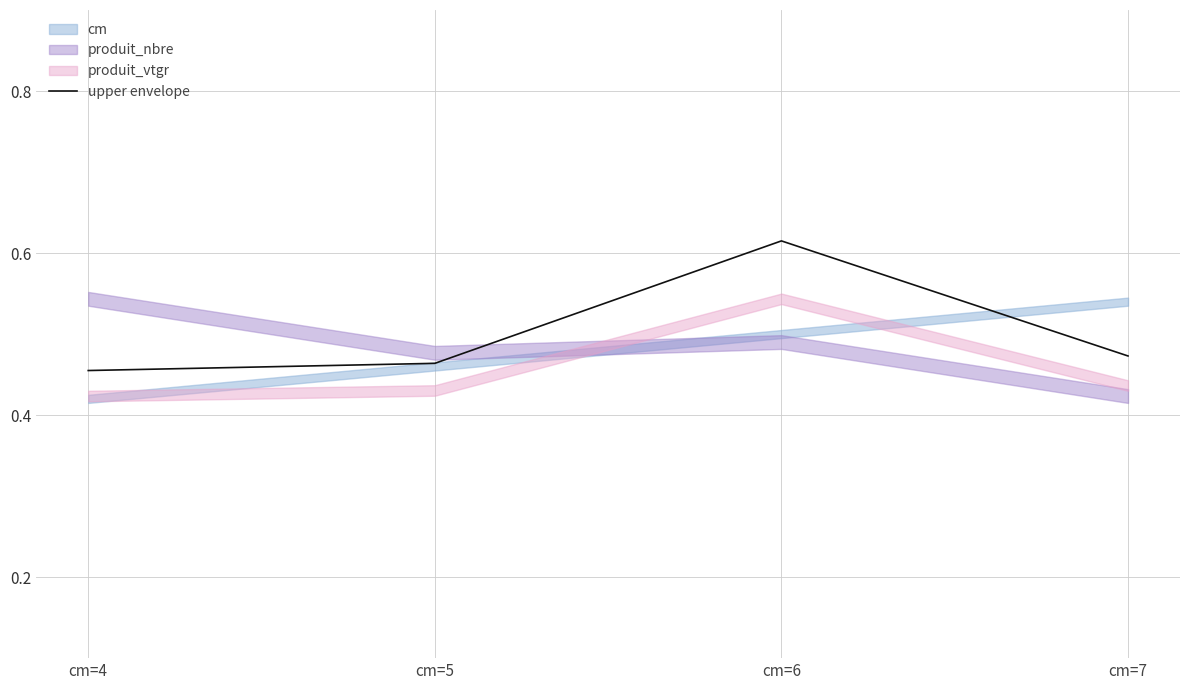

The value at cm=6 is 0.6. True or false?

True